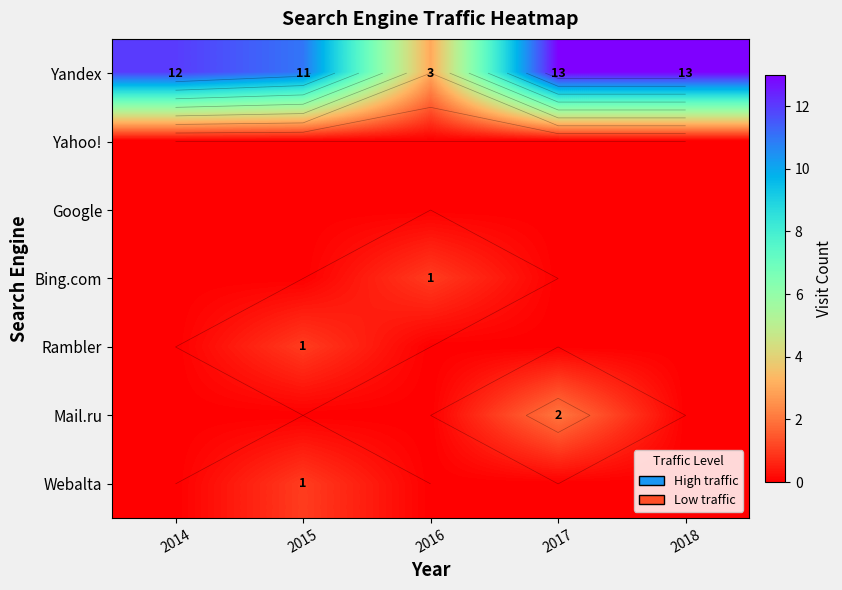

Which has a higher value, 2015 or 2018?

2018